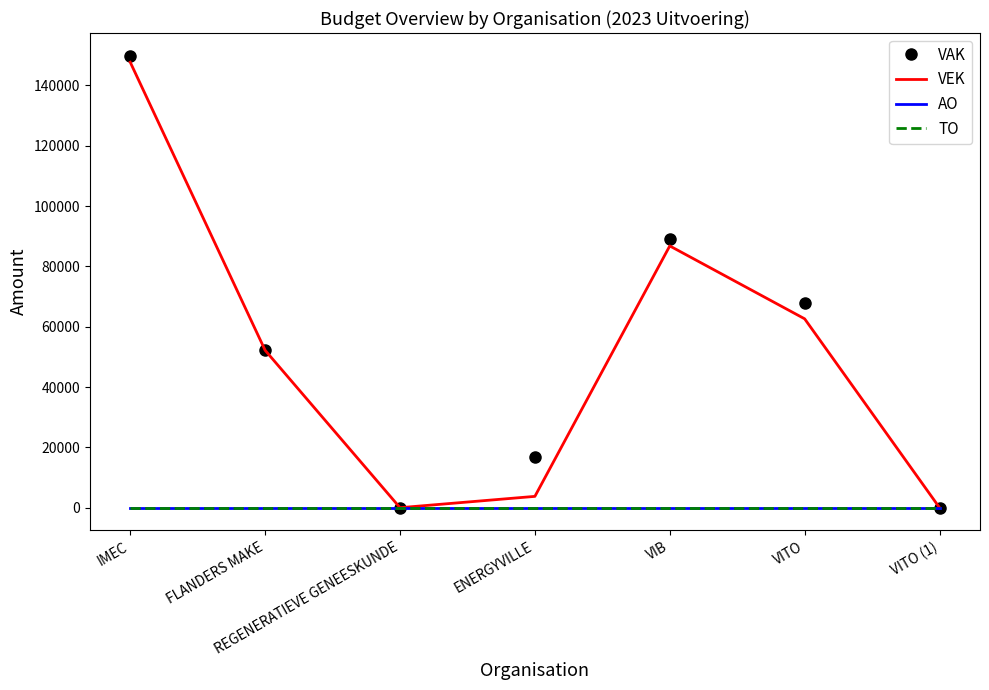

Which series changed the most between REGENERATIEVE GENEESKUNDE and ENERGYVILLE?

VAK